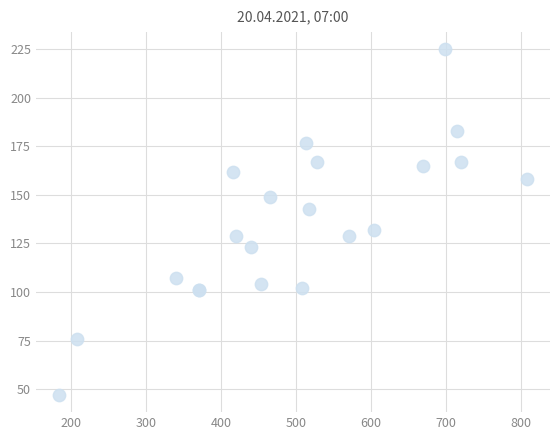

What Y value in the scatter plot is closest to 136?

132